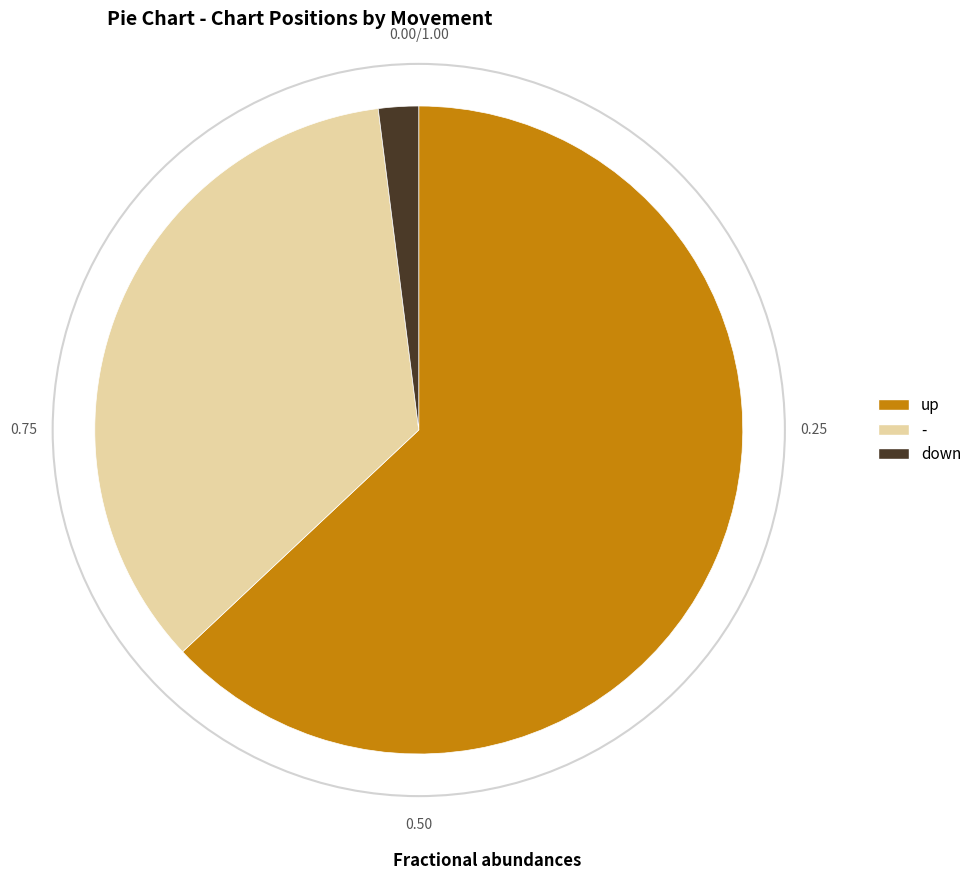

Which category has the biggest portion of the pie?

up